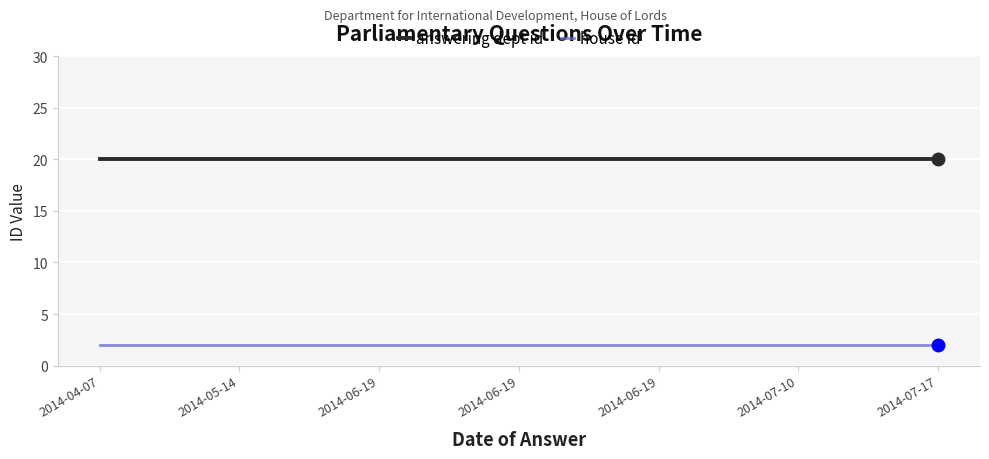

What are all the series names shown in the legend?

answering dept id, house id